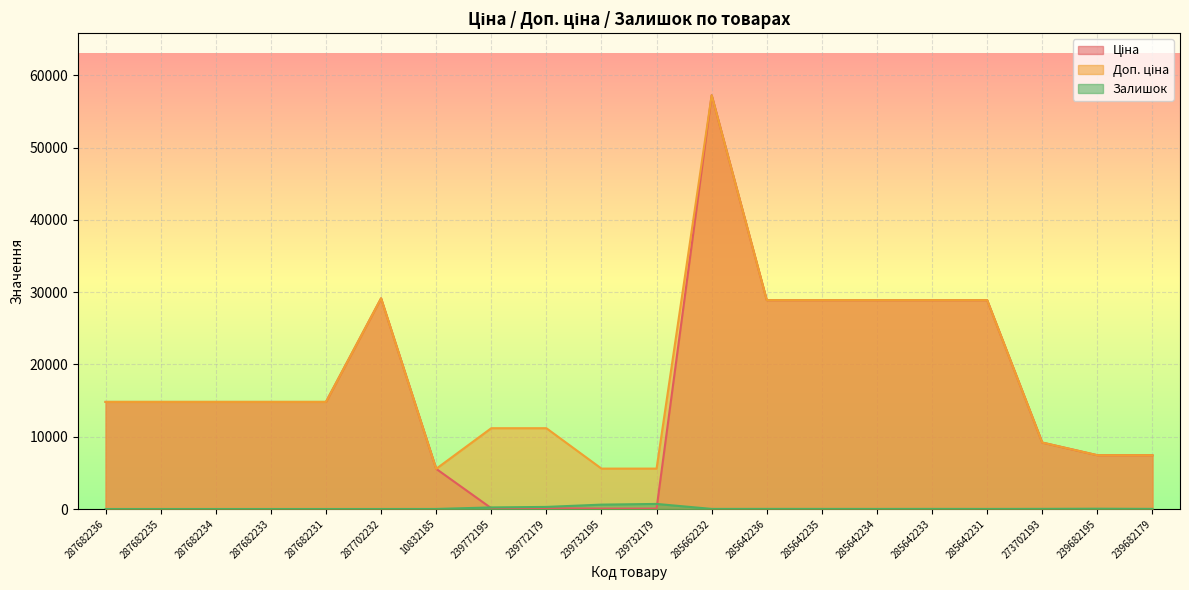

Which series has the largest total across all categories?

Доп. ціна